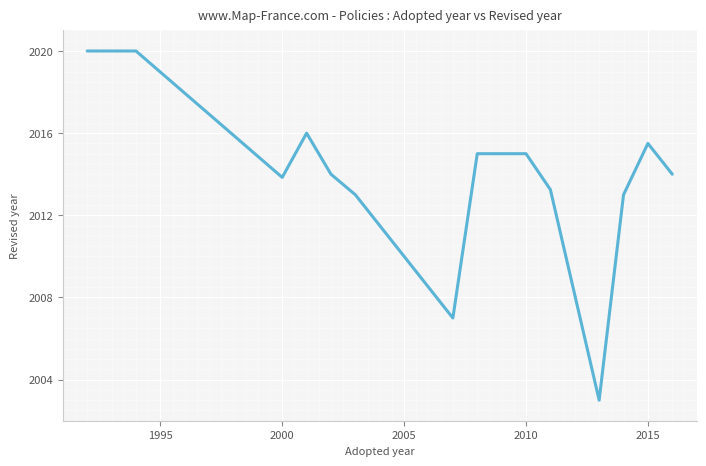

What is the difference between the maximum and minimum values?

17.0